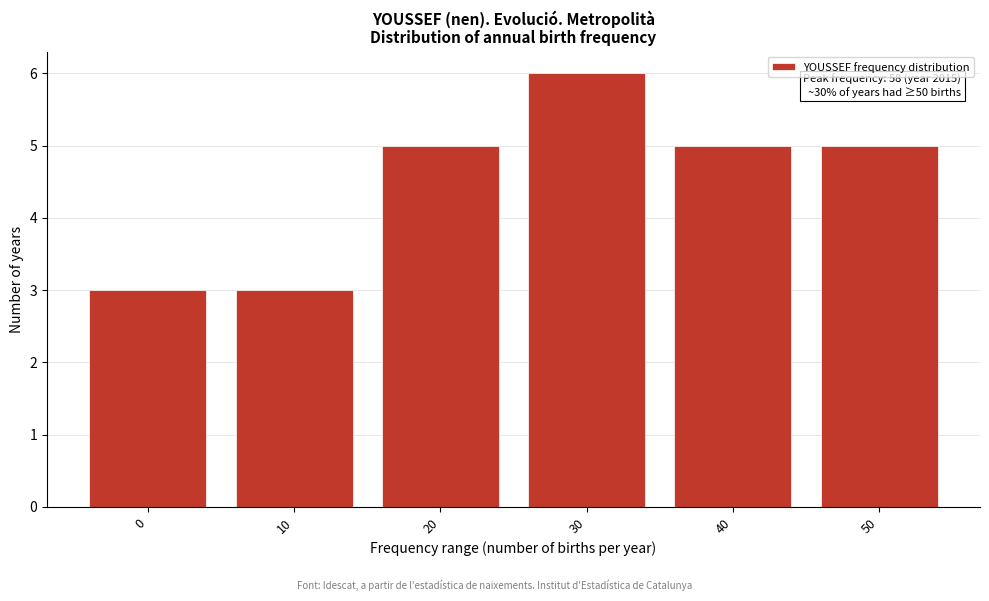

Reading left to right, list all the values displayed in this chart.

3	3	5	6	5	5